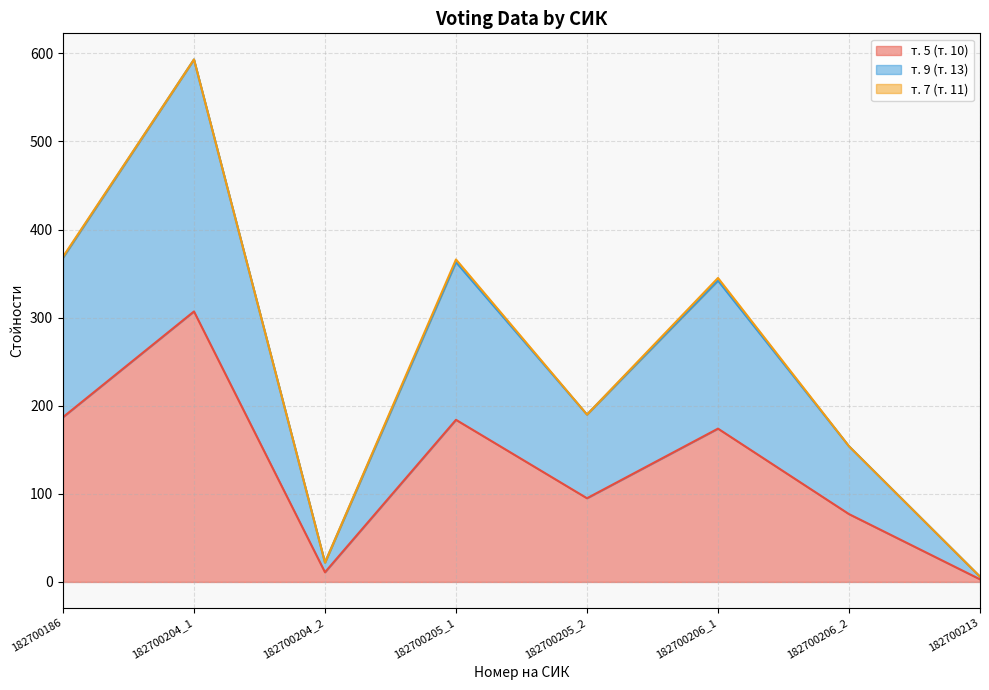

At which label does т. 5 (т. 10) reach its peak?

182700204_1